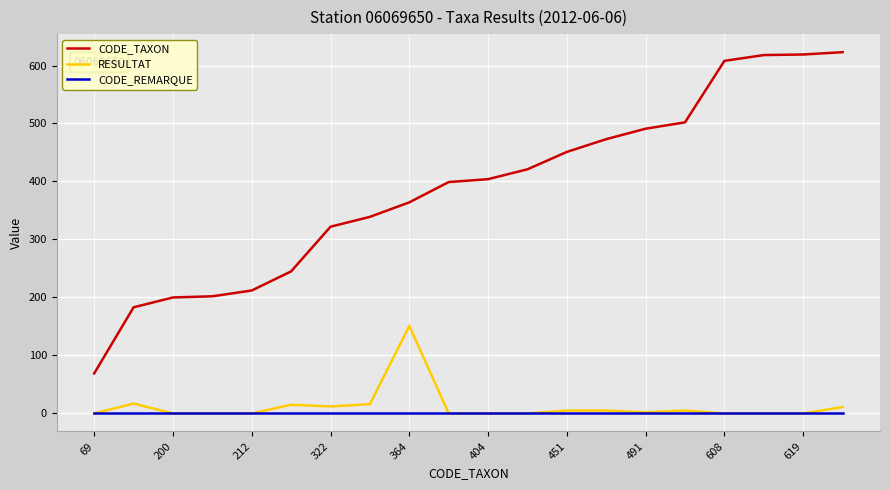

List the series in order of their peak value, lowest first.

CODE_REMARQUE, RESULTAT, CODE_TAXON